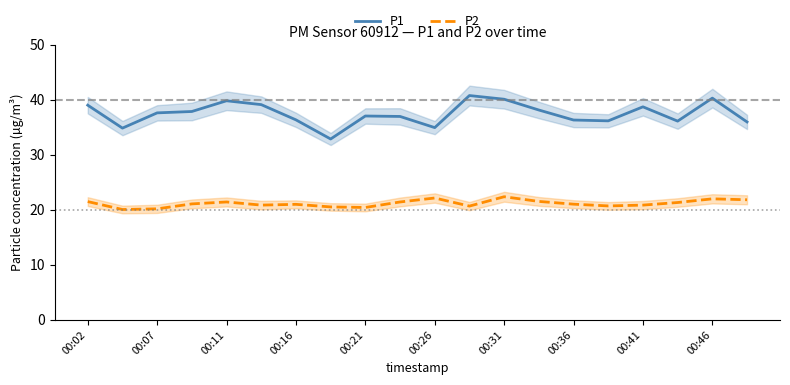

What are all the series names shown in the legend?

P1, P2